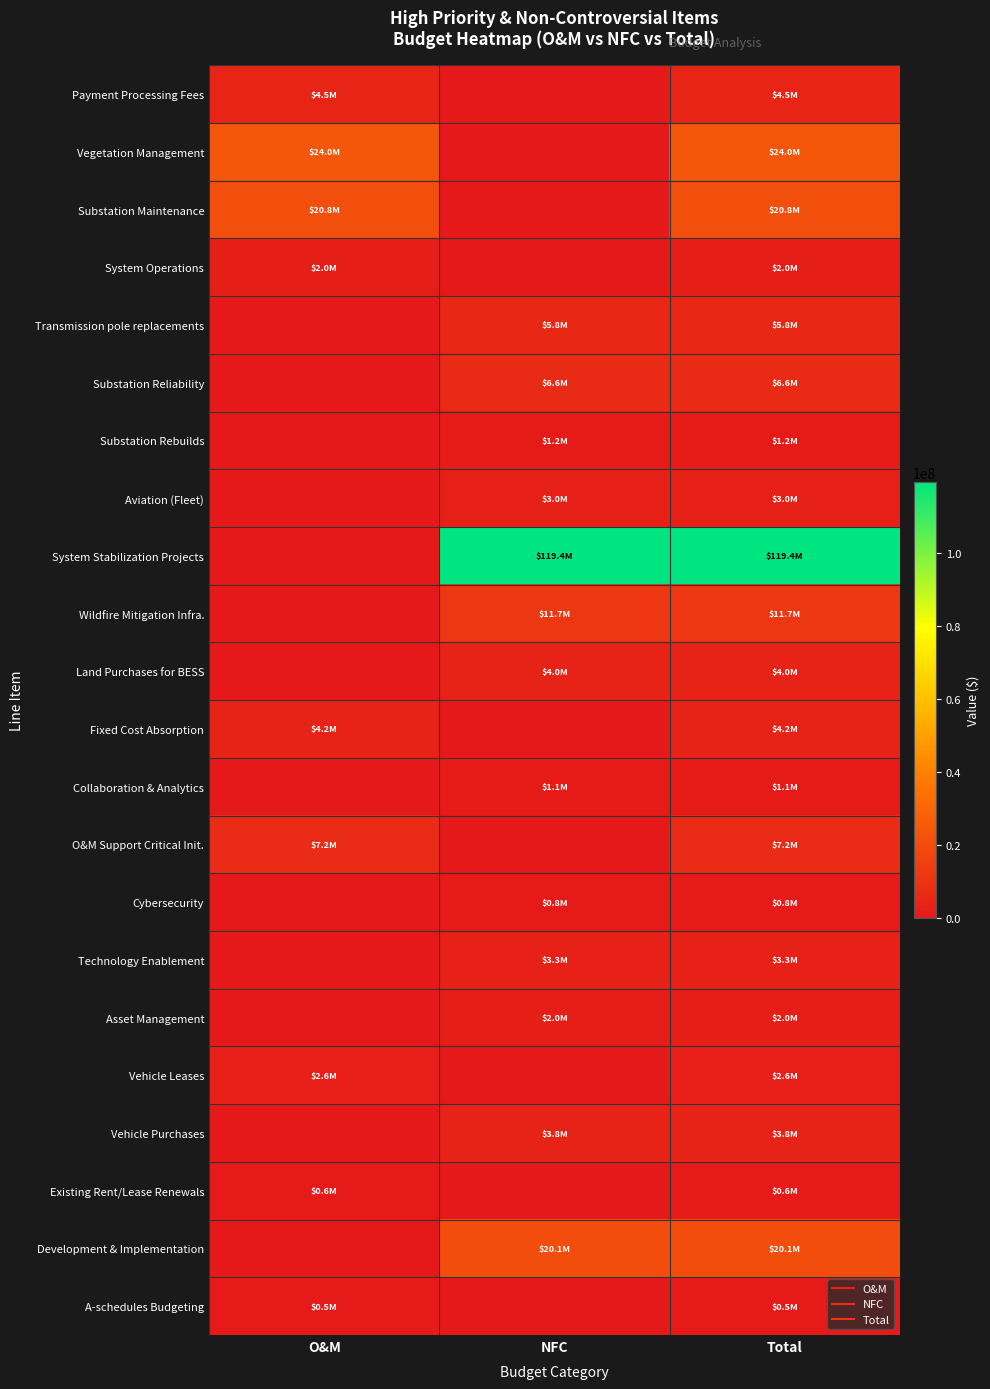

List the series in order of their peak value, highest first.

System Stabilization Projects, Vegetation Management, Substation Maintenance, Development & Implementation, Wildfire Mitigation Infra., O&M Support Critical Init., Substation Reliability, Transmission pole replacements, Payment Processing Fees, Fixed Cost Absorption, Land Purchases for BESS, Vehicle Purchases, Technology Enablement, Aviation (Fleet), Vehicle Leases, System Operations, Asset Management, Substation Rebuilds, Collaboration & Analytics, Cybersecurity, Existing Rent/Lease Renewals, A-schedules Budgeting